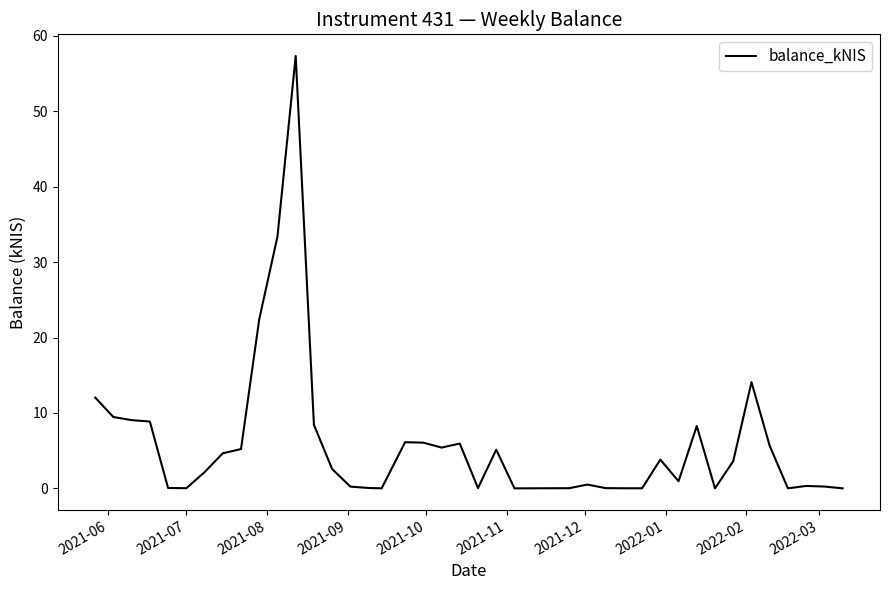

What is the greatest value displayed?

57.4